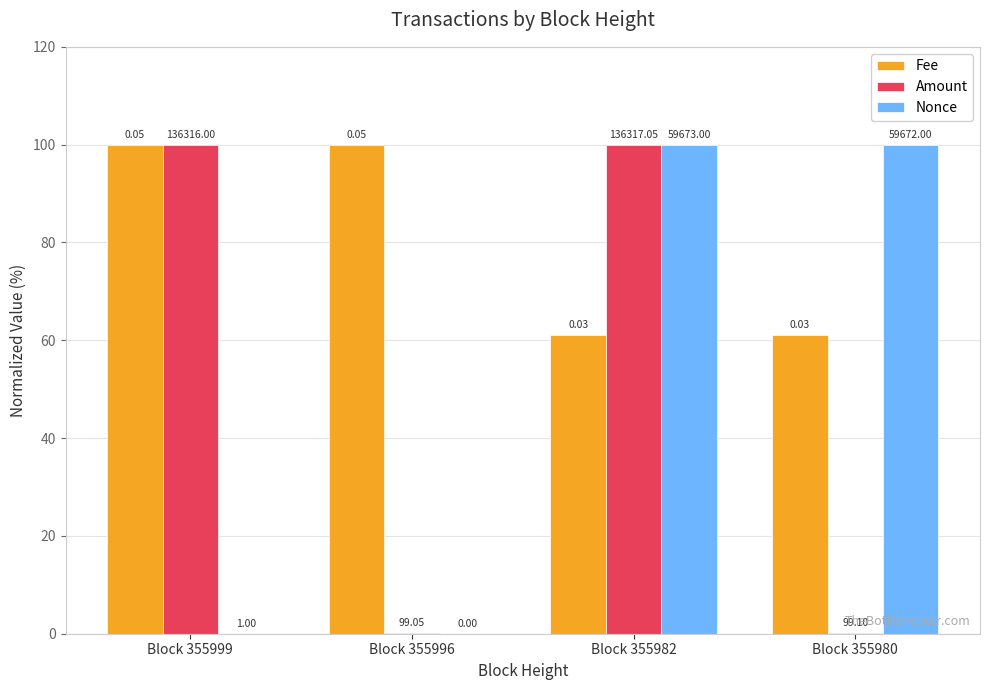

Are the bars grouped side by side (vs. stacked)?

Yes